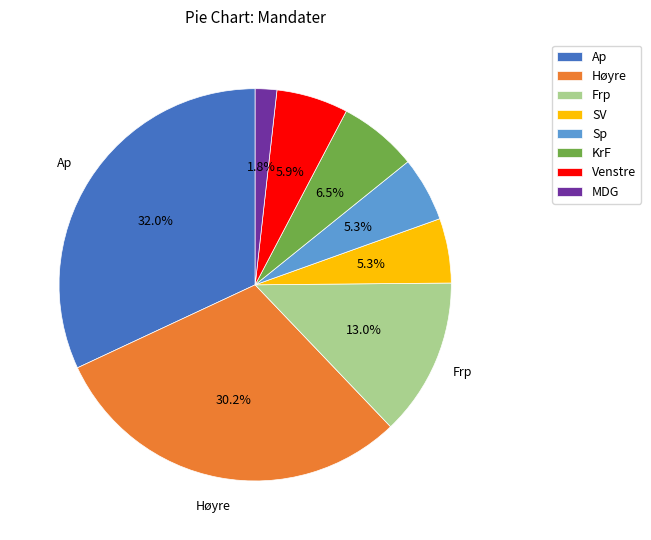

Combined, do Frp and KrF account for over 50%?

No